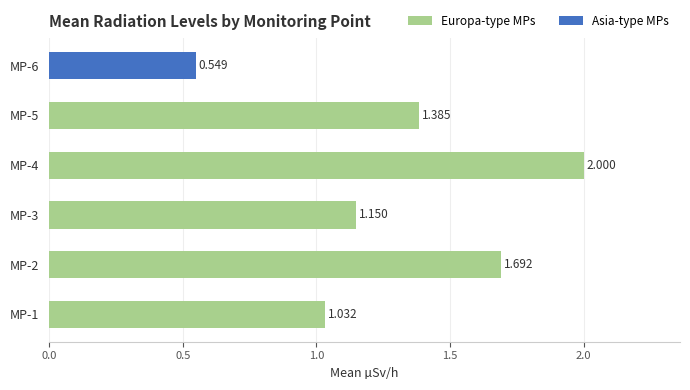

Are the bars horizontal?

Yes